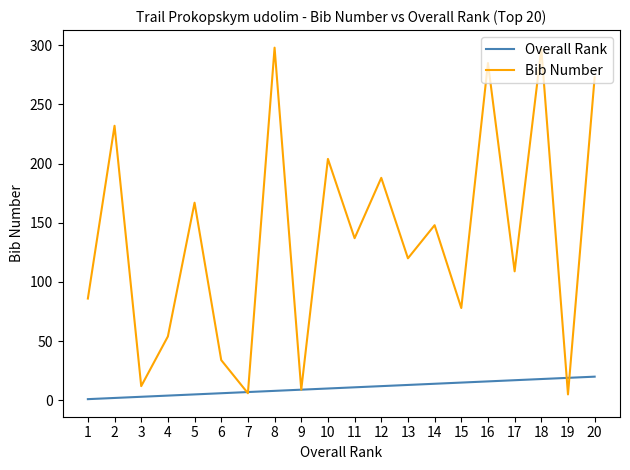

List the series in order of their overall mean, highest first.

Bib Number, Overall Rank